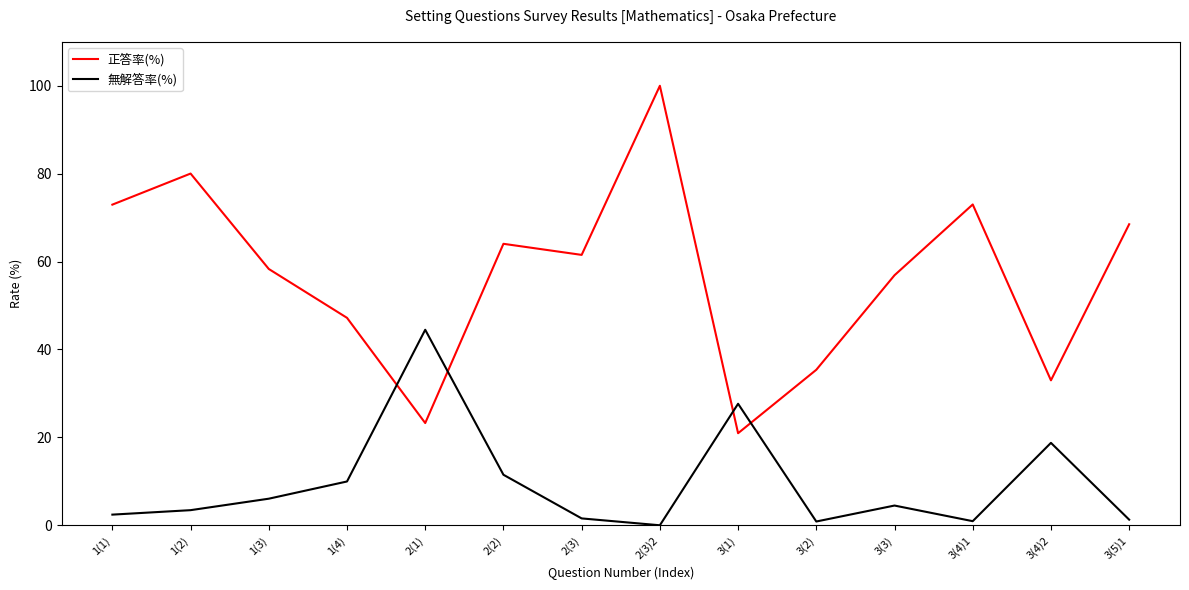

At which category is the sum across all series the highest?

2(3)2